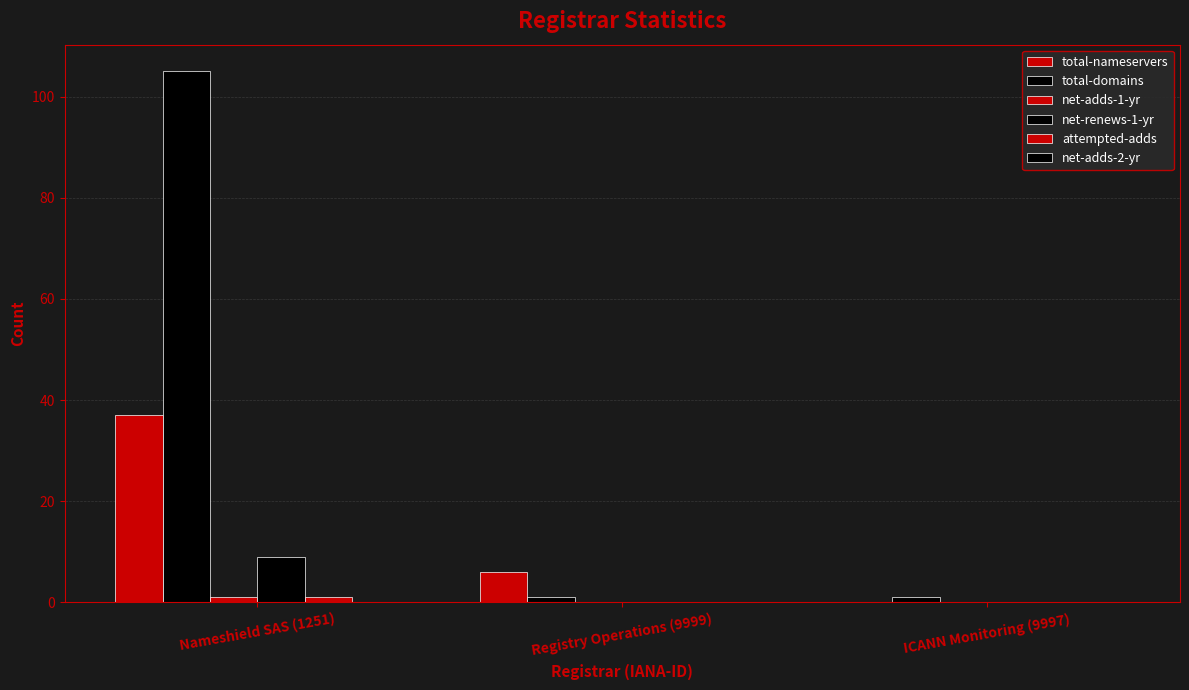

The value of net-renews-1-yr at Registry Operations (9999) is 3. True or false?

False